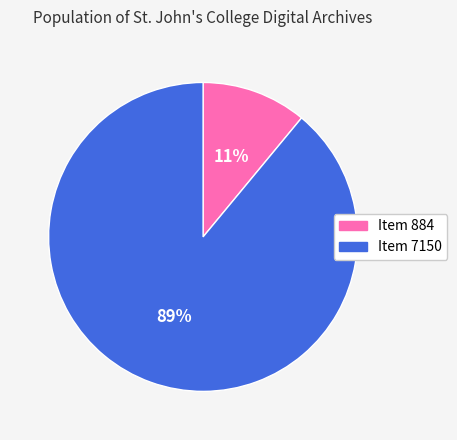

Does Item 884 represent more than half of the total?

No